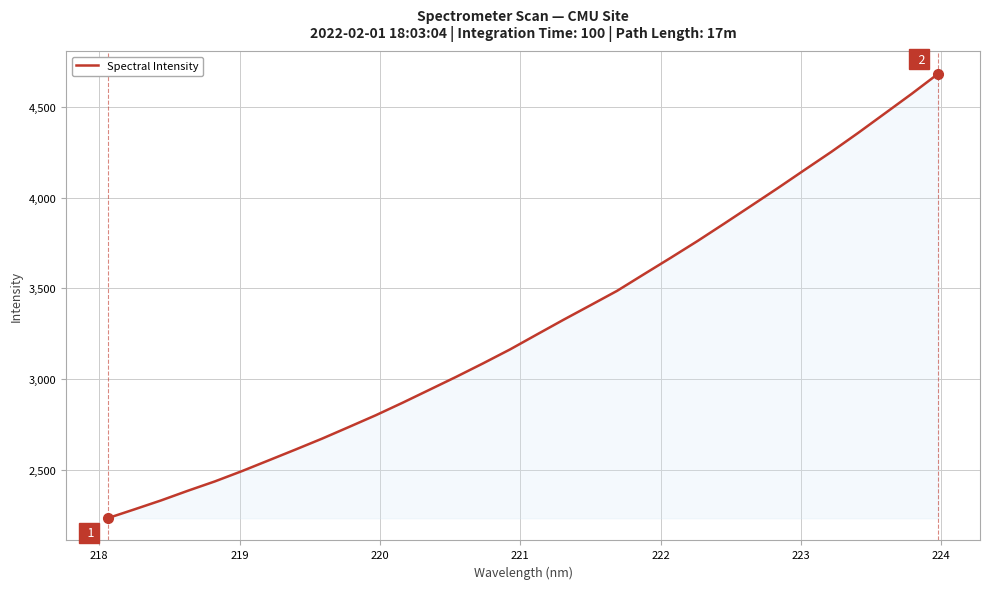

What is the minimum value shown in the chart?

2234.2